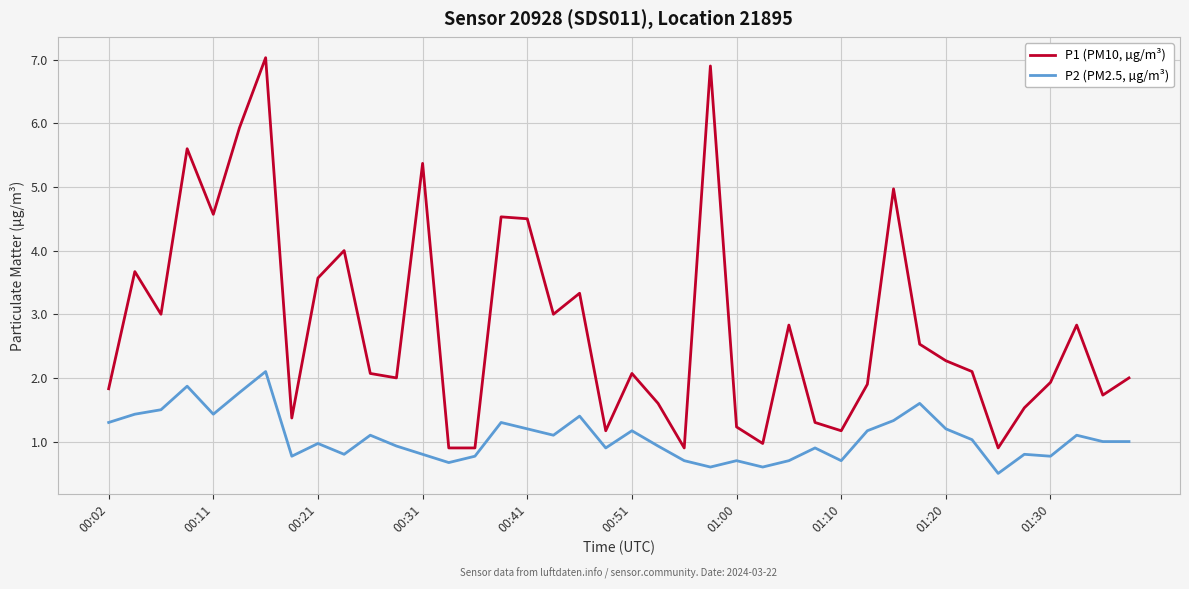

Reading left to right, what are all the values shown in this chart?

P1 (PM10, µg/m³): 1.8	3.7	3.0	5.6	4.6	5.9	7.0	1.4	3.6	4.0	2.1	2.0	5.4	0.9	0.9	4.5	4.5	3.0	3.3	1.2	2.1	1.6	0.9	6.9	1.2	1.0	2.8	1.3	1.2	1.9	5.0	2.5	2.3	2.1	0.9	1.5	1.9	2.8	1.7	2.0
P2 (PM2.5, µg/m³): 1.3	1.4	1.5	1.9	1.4	1.8	2.1	0.8	1.0	0.8	1.1	0.9	0.8	0.7	0.8	1.3	1.2	1.1	1.4	0.9	1.2	0.9	0.7	0.6	0.7	0.6	0.7	0.9	0.7	1.2	1.3	1.6	1.2	1.0	0.5	0.8	0.8	1.1	1.0	1.0